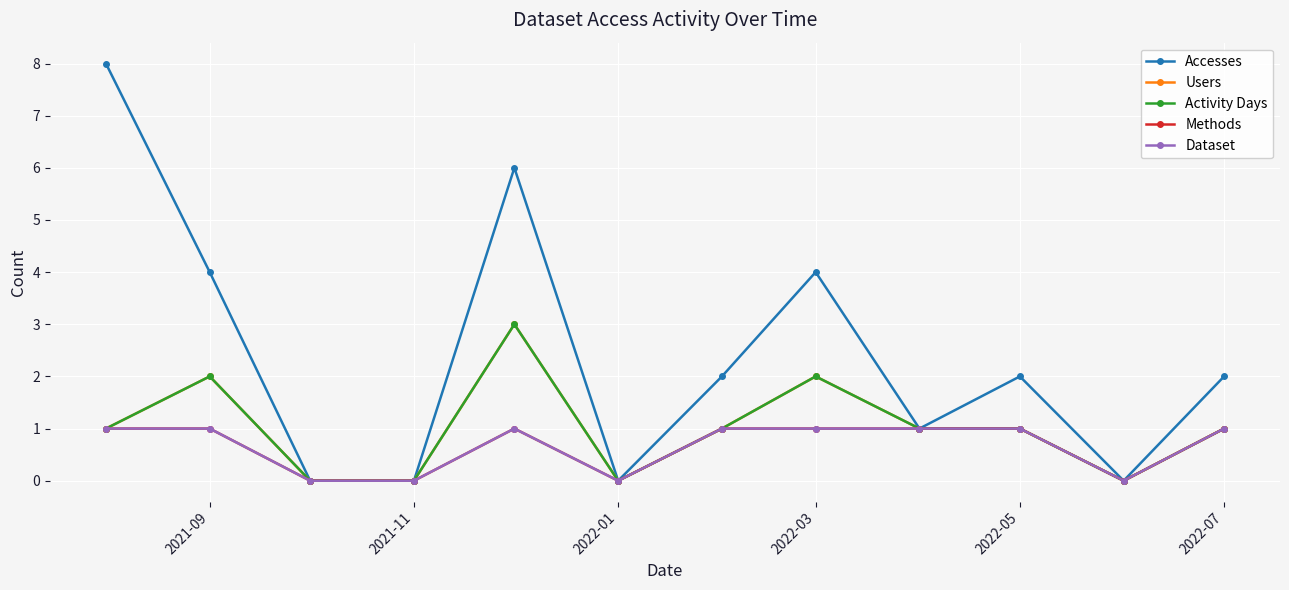

Is this an area chart (filled region under the line)?

No